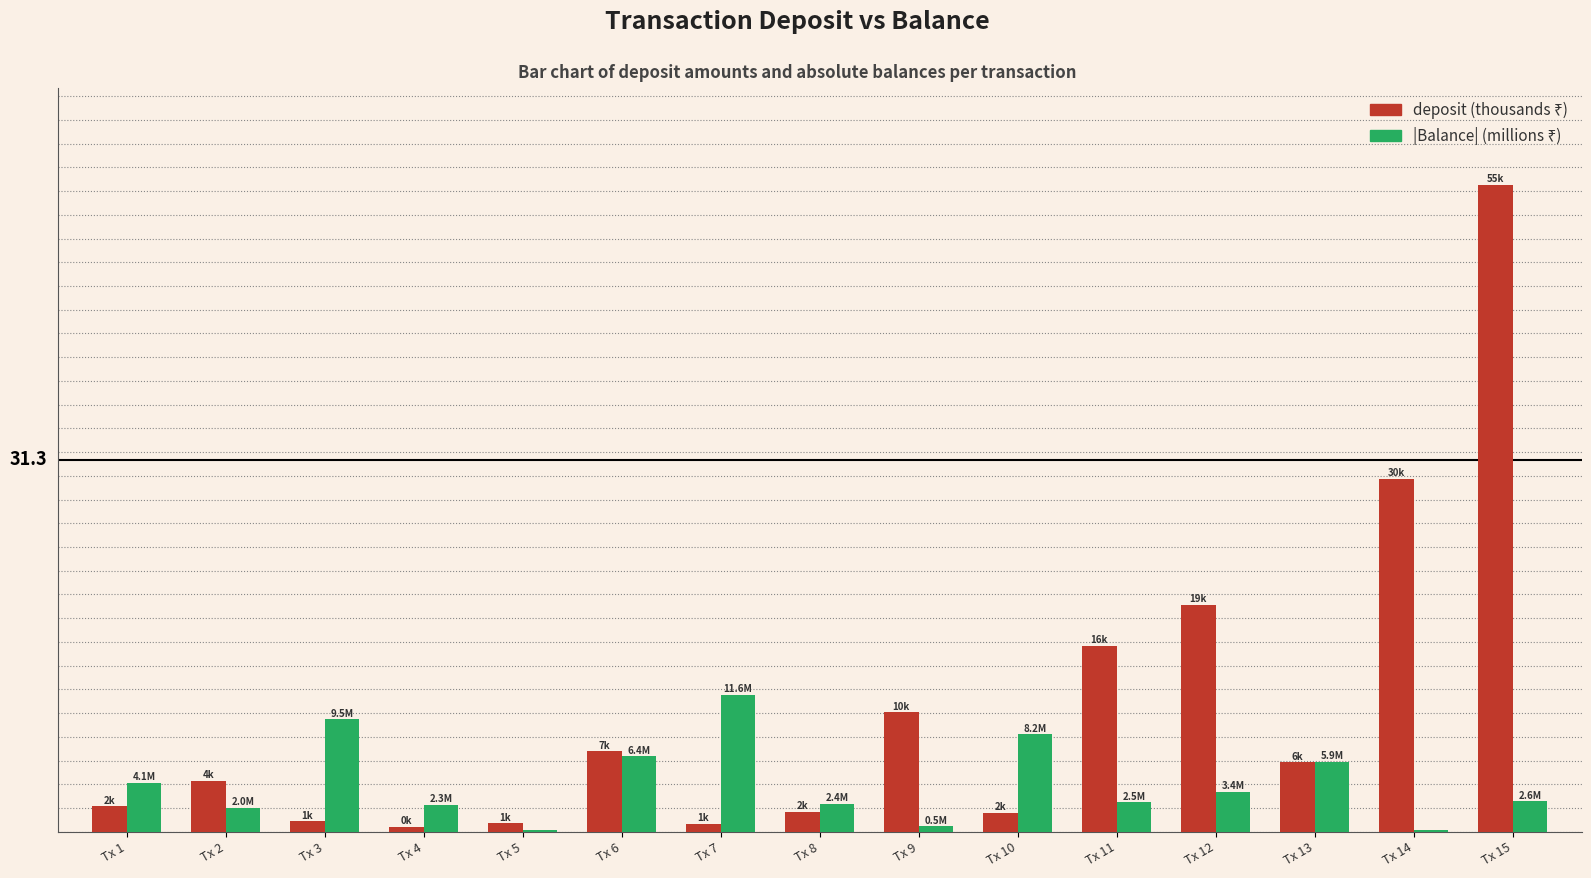

Are the bars grouped side by side (vs. stacked)?

Yes